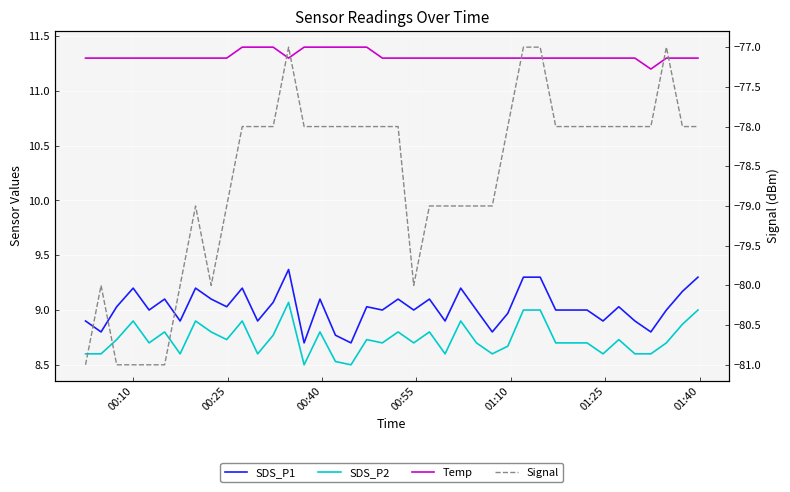

How many distinct data groups are displayed?

4